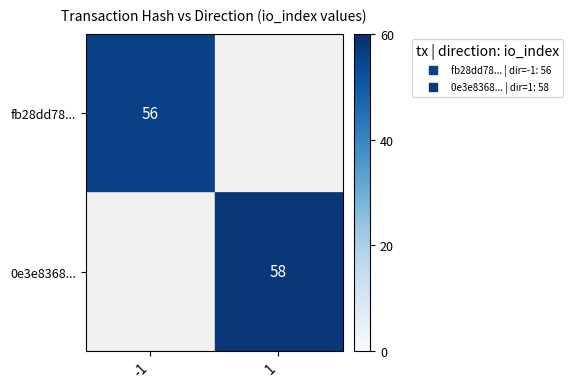

Which category has the highest value in the 0e3e8368... series?

-1